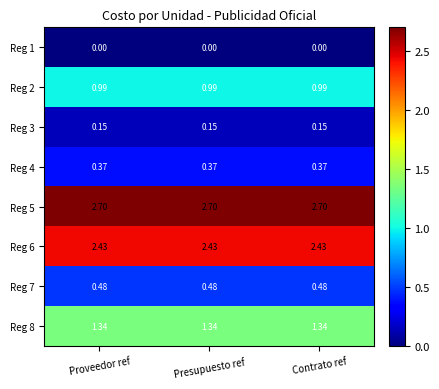

Is the value of Reg 5 at Contrato ref greater than the value of Reg 2 at Contrato ref?

Yes